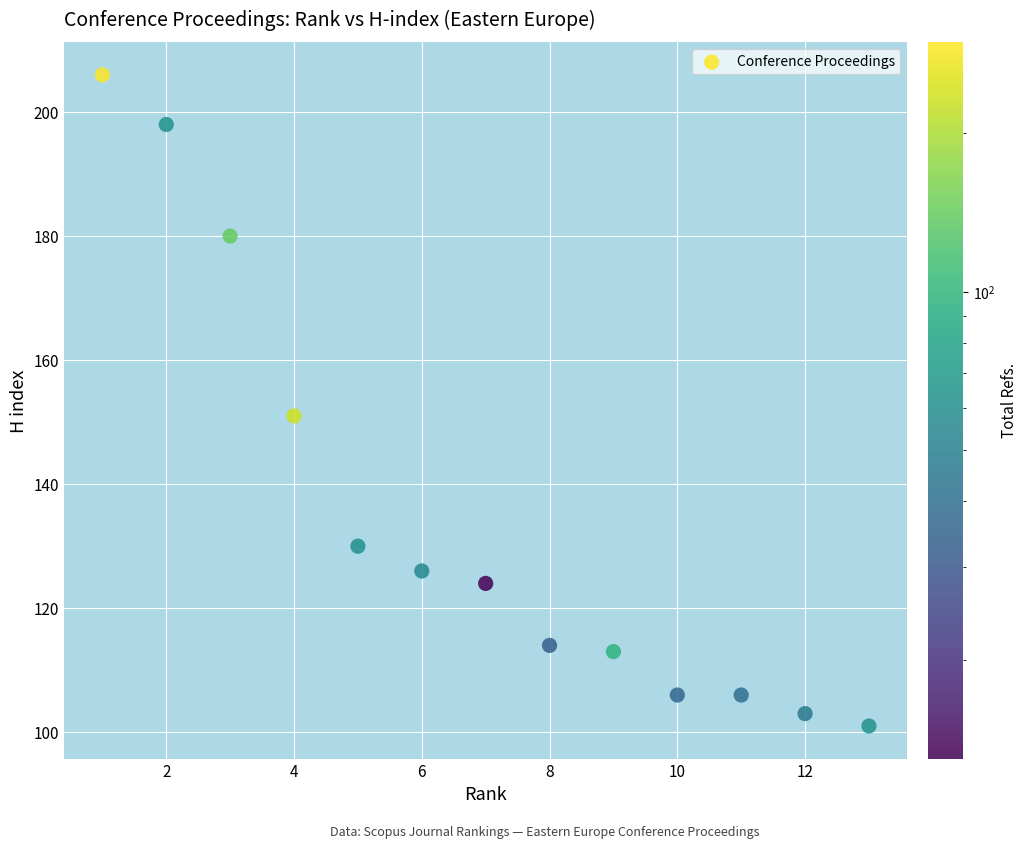

What is the range of Y values (max minus min)?

105